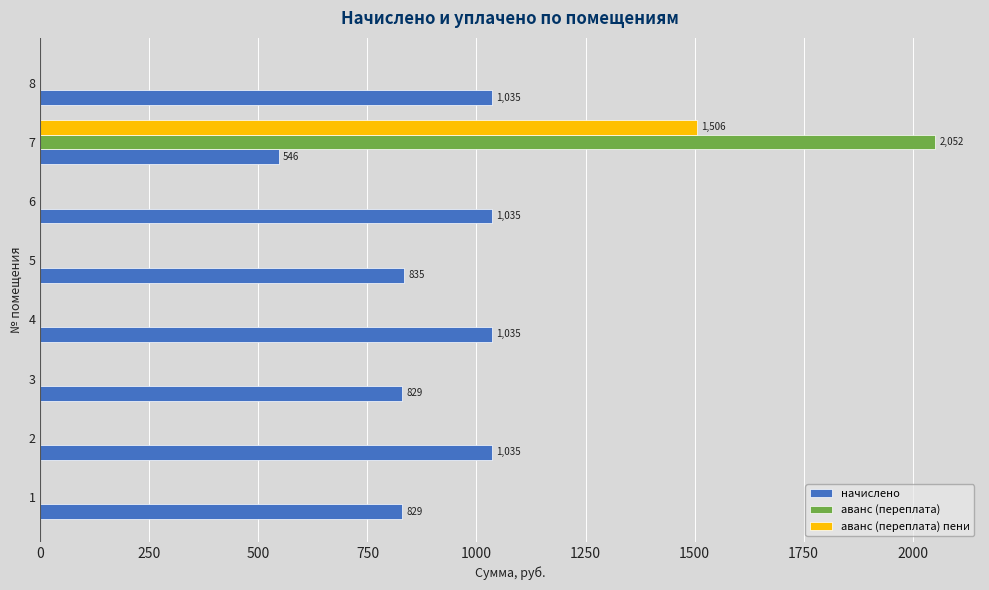

What is the greatest value displayed?

2052.0